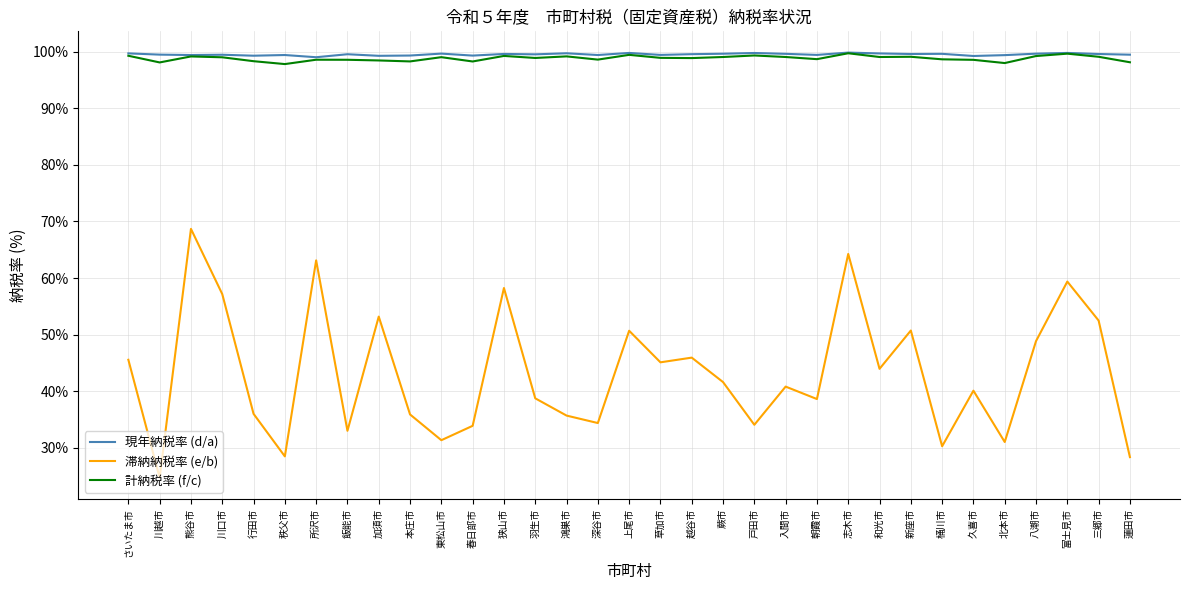

At which category is the sum across all series the highest?

熊谷市